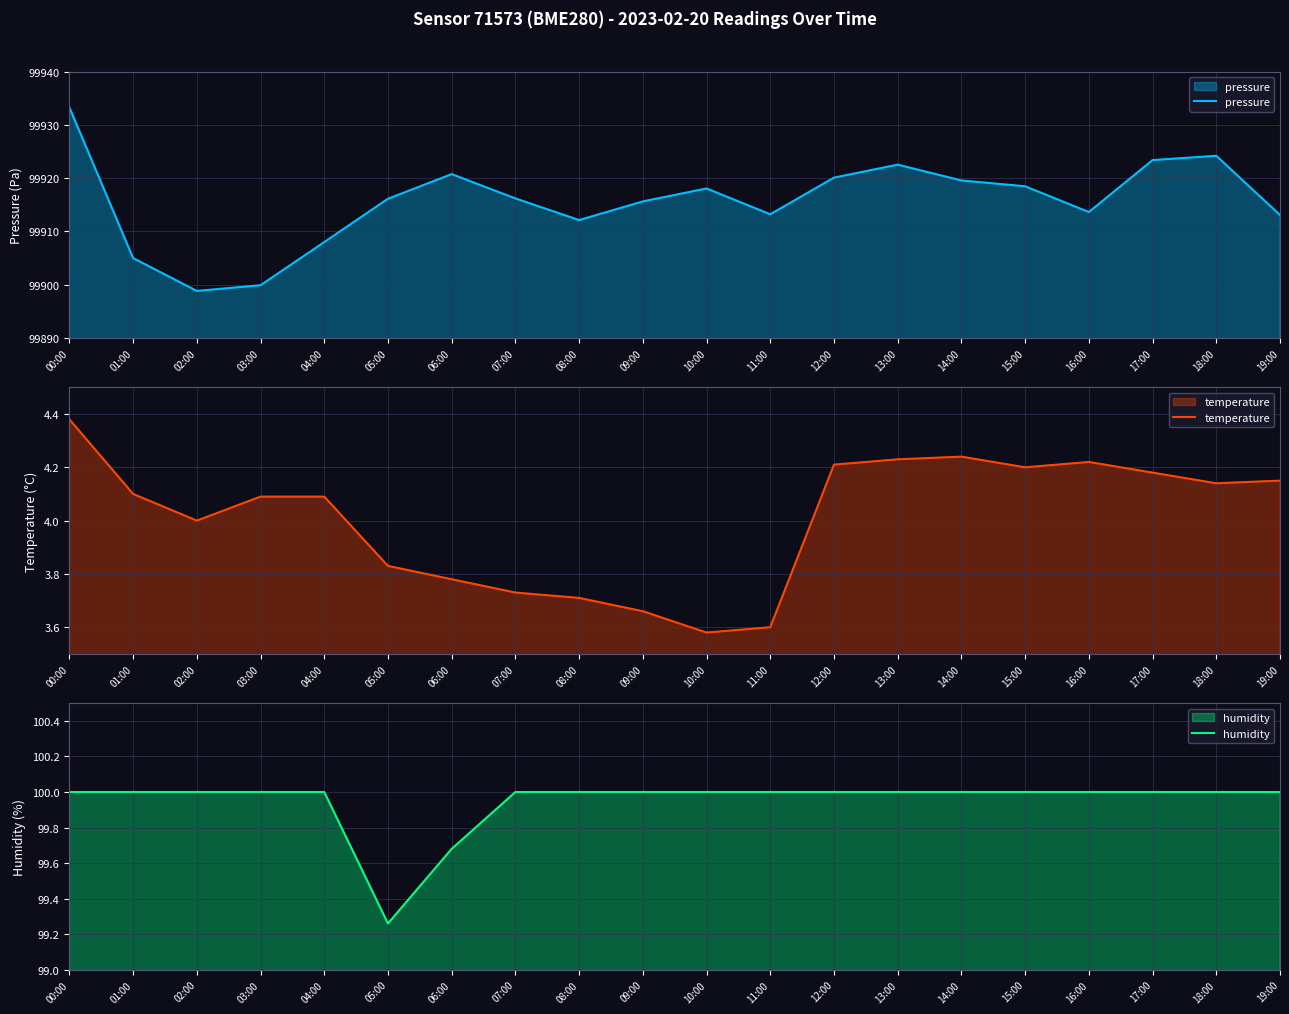

What is the average value of the humidity series?

99.9